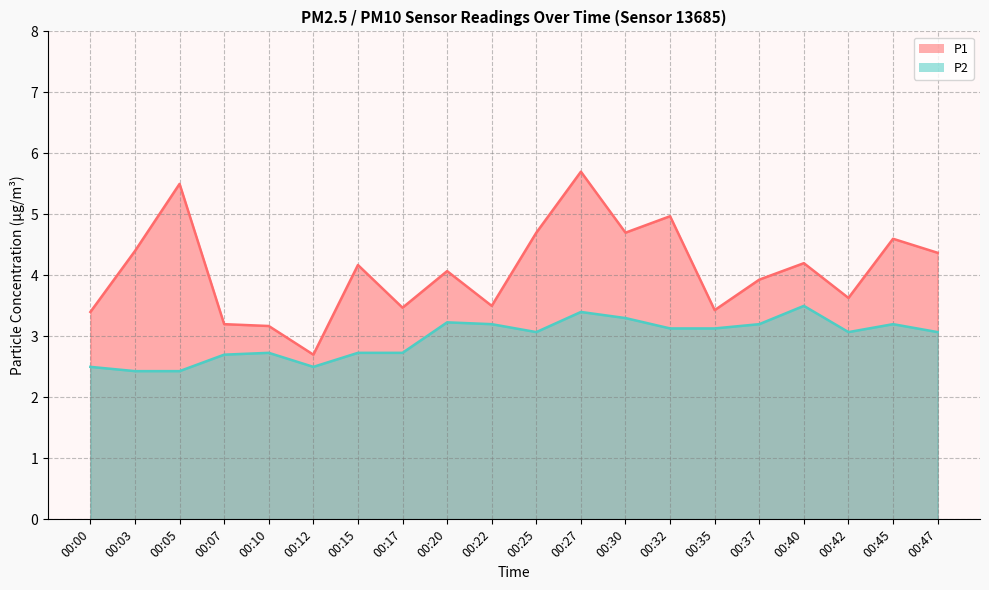

How many data points in P2 are above 3?

12